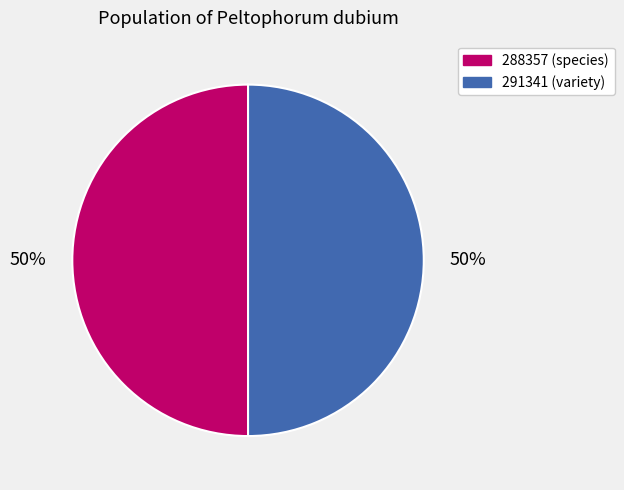

What is the ratio of the value at 288357 (species) to the value at 291341 (variety)?

1.0